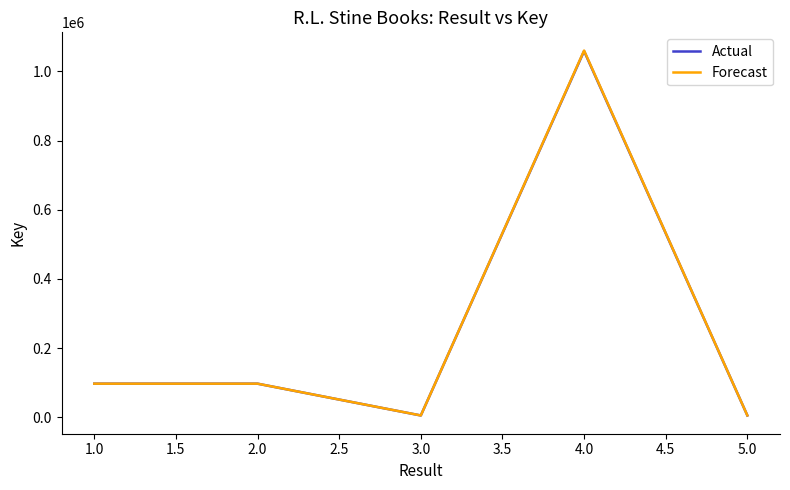

The value of Actual at 1.0 is 96895. True or false?

True